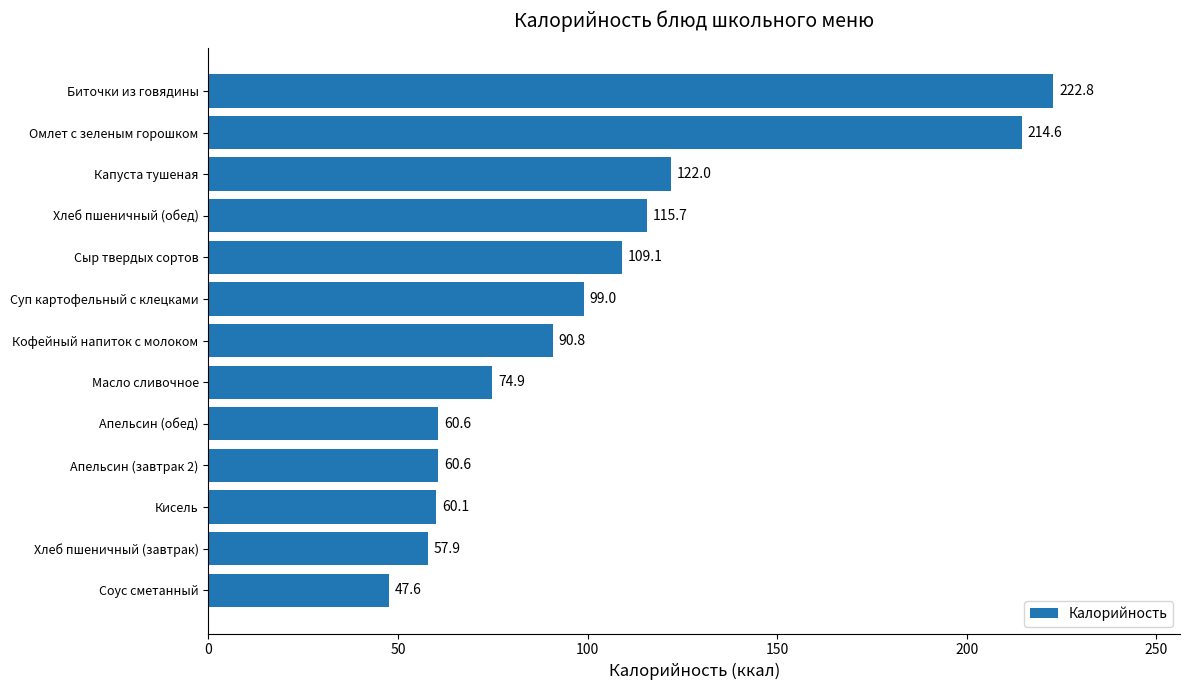

Approximately how many times larger is the value at Масло сливочное compared to Хлеб пшеничный (завтрак)?

1.3